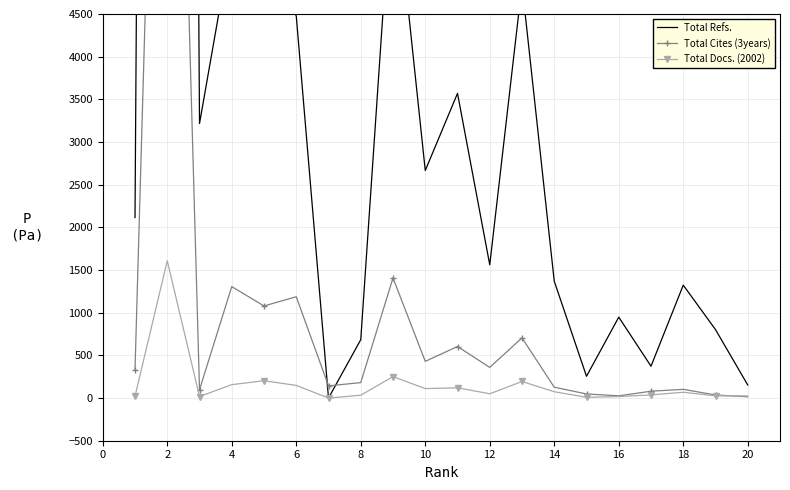

True or false: Total Docs. (2002) has more than 0 interior local peaks.

True